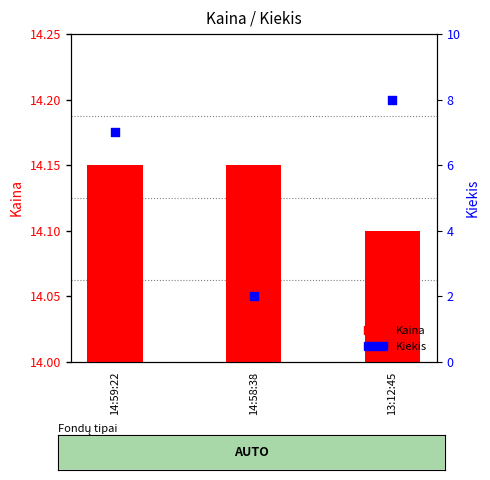

What is the total value across all series at 14:58:38?

16.1